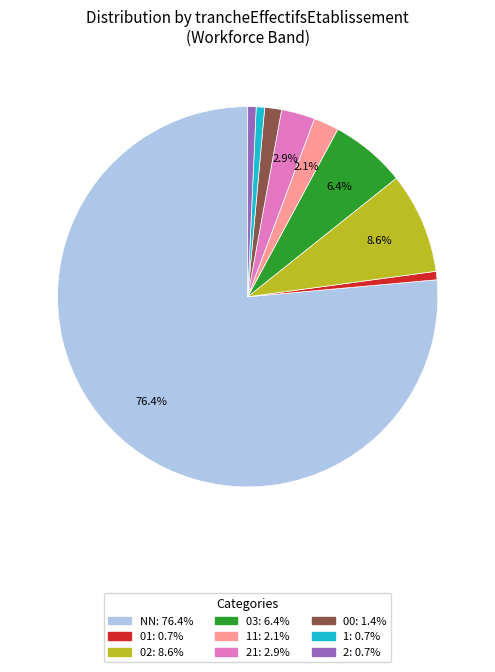

Is there any slice that represents more than half of the pie?

Yes